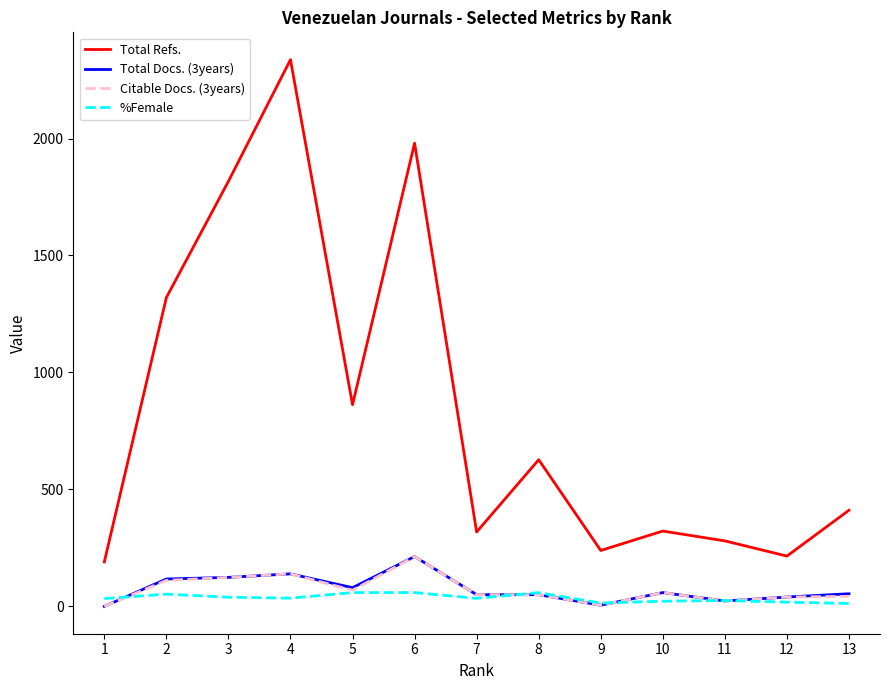

Which series has the widest spread of values?

Total Refs.